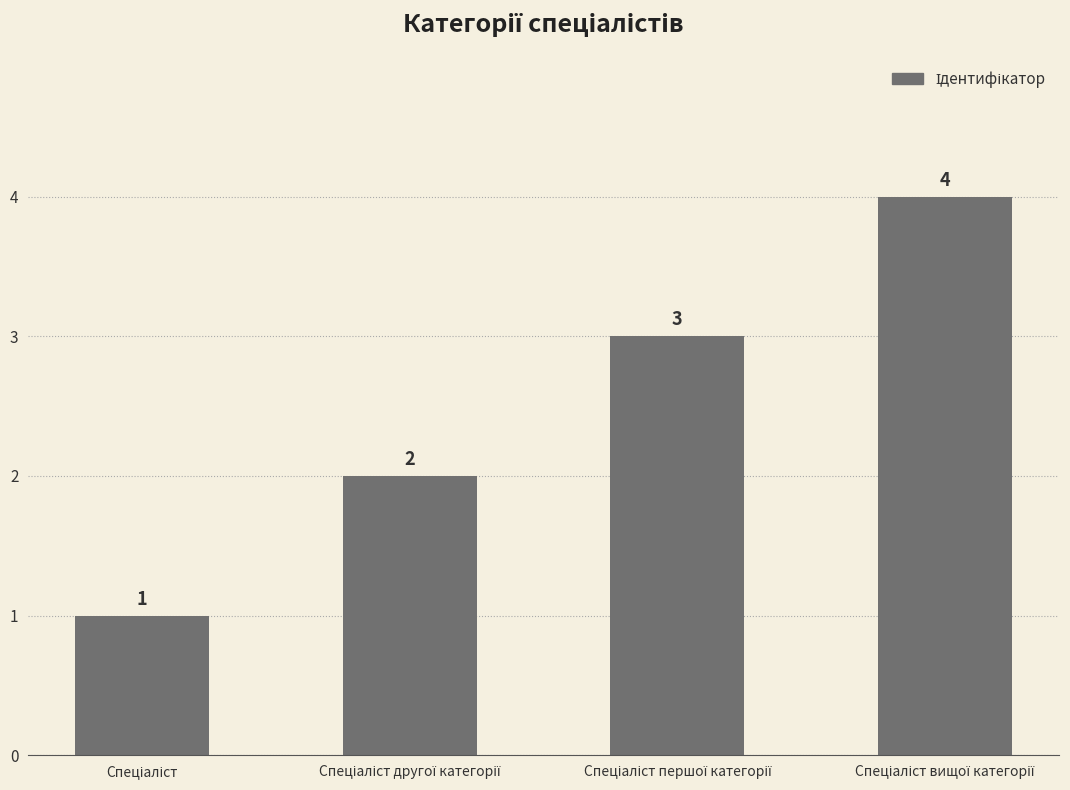

How many values are between 2 and 4?

3